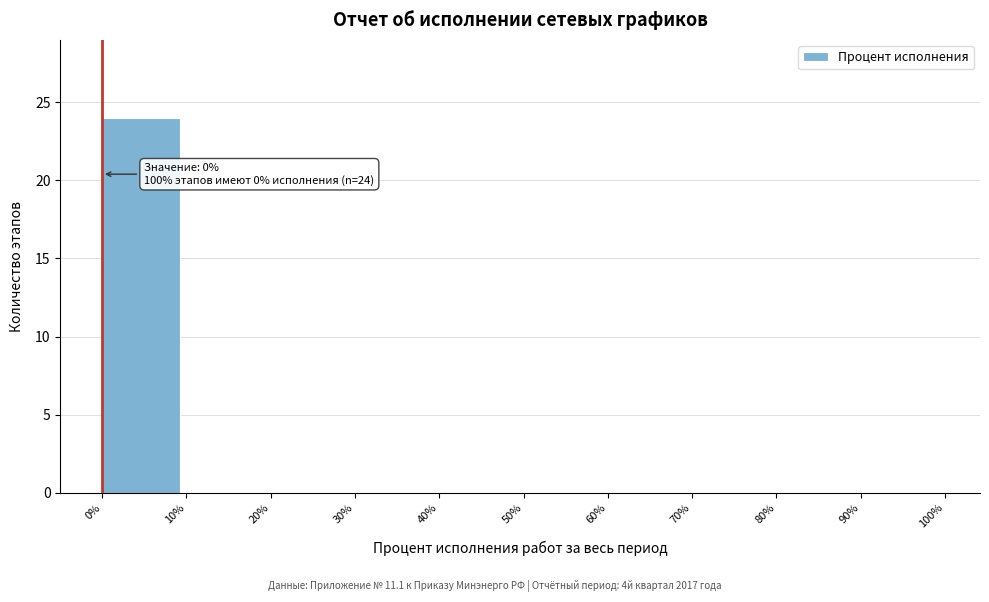

Over which range of the x-axis is the bar tallest?

0% to 10%